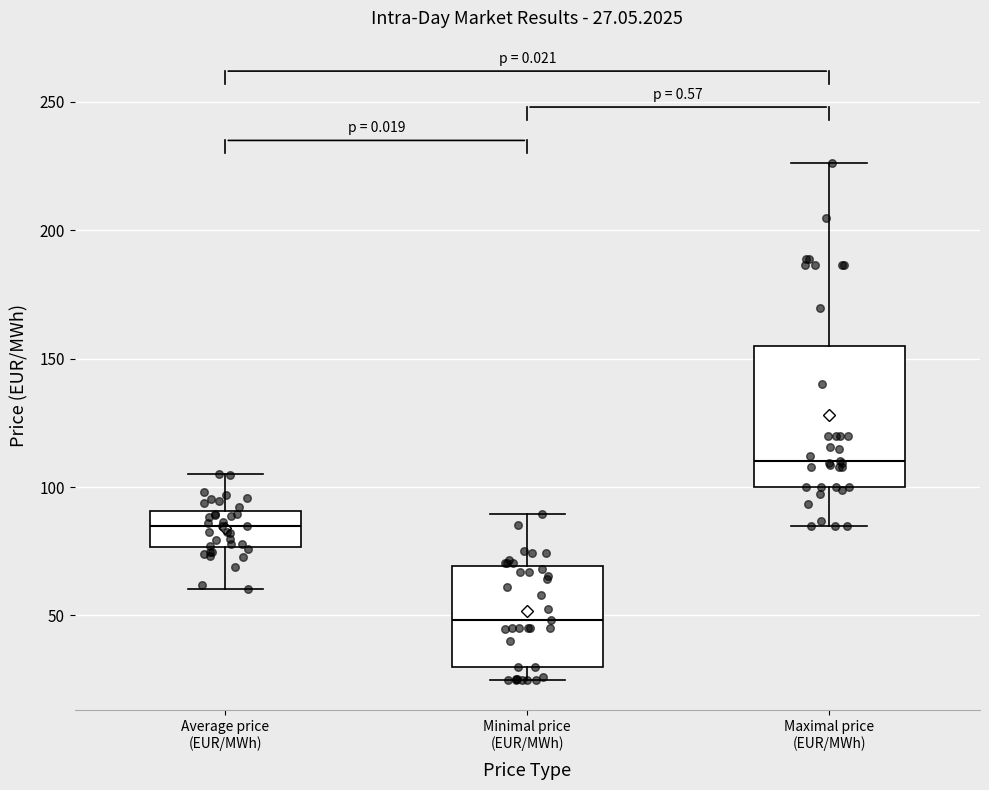

Which box's median line is the lowest?

Minimal price (EUR/MWh)